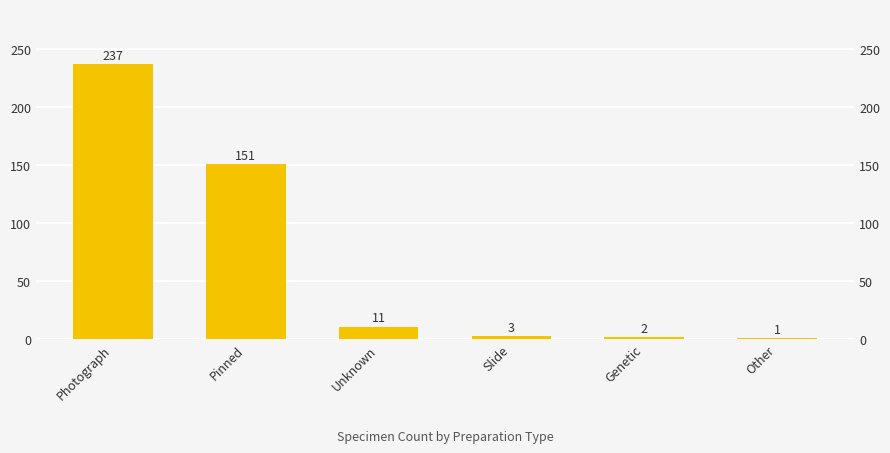

What position from the left is Other?

6